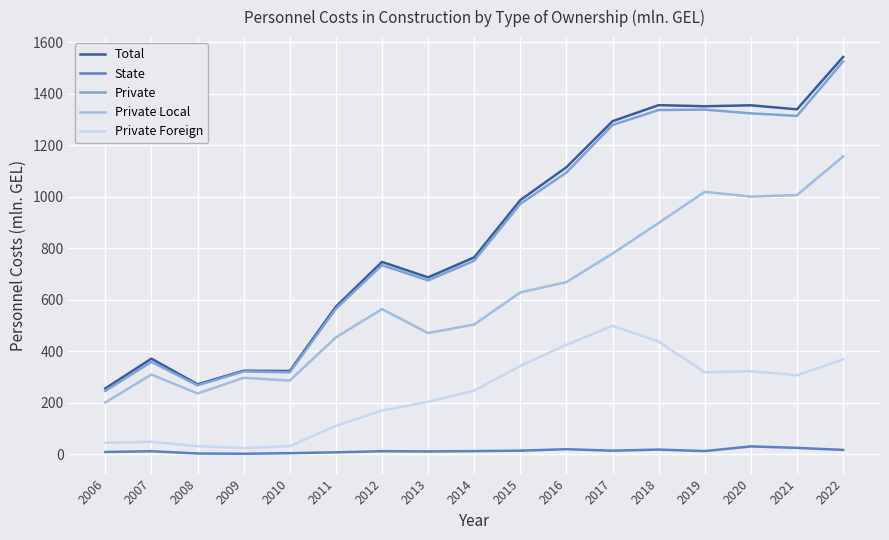

What is the difference between the second highest and second lowest values in the Private Foreign series?

406.6